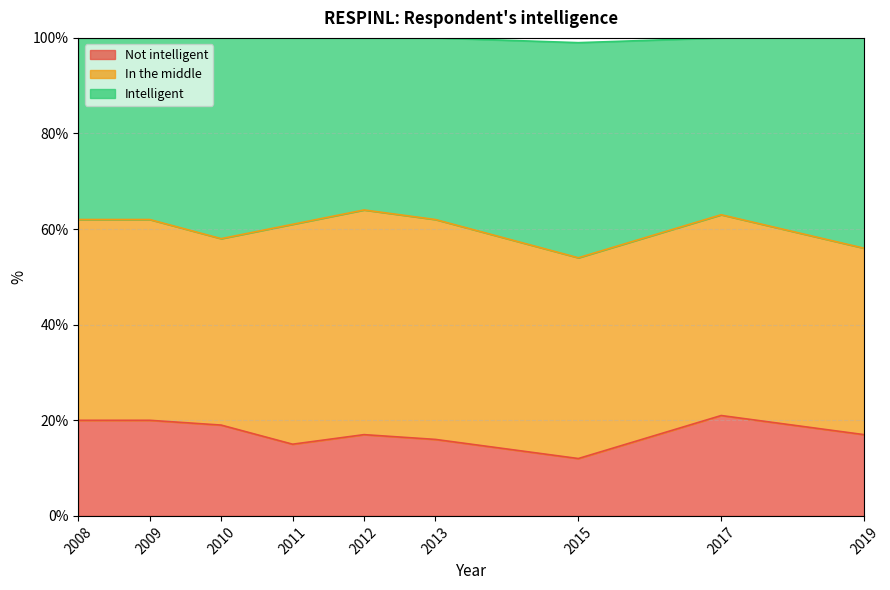

At which label does Not intelligent reach its minimum?

2015